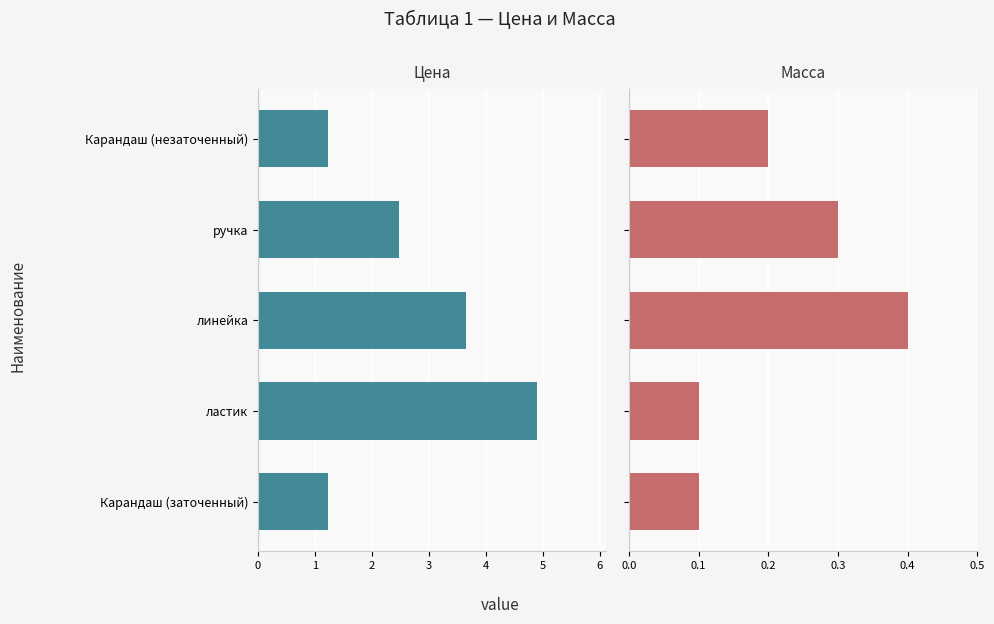

How many bars are there in total?

10